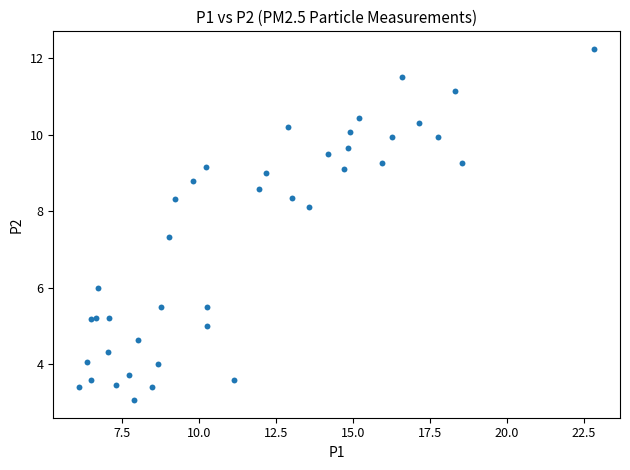

What Y value in the scatter plot is closest to 7?

7.3